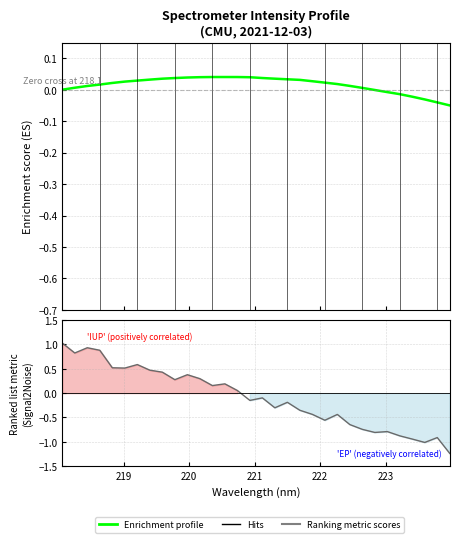

How many times do Ranking metric scores and Enrichment profile cross each other?

1